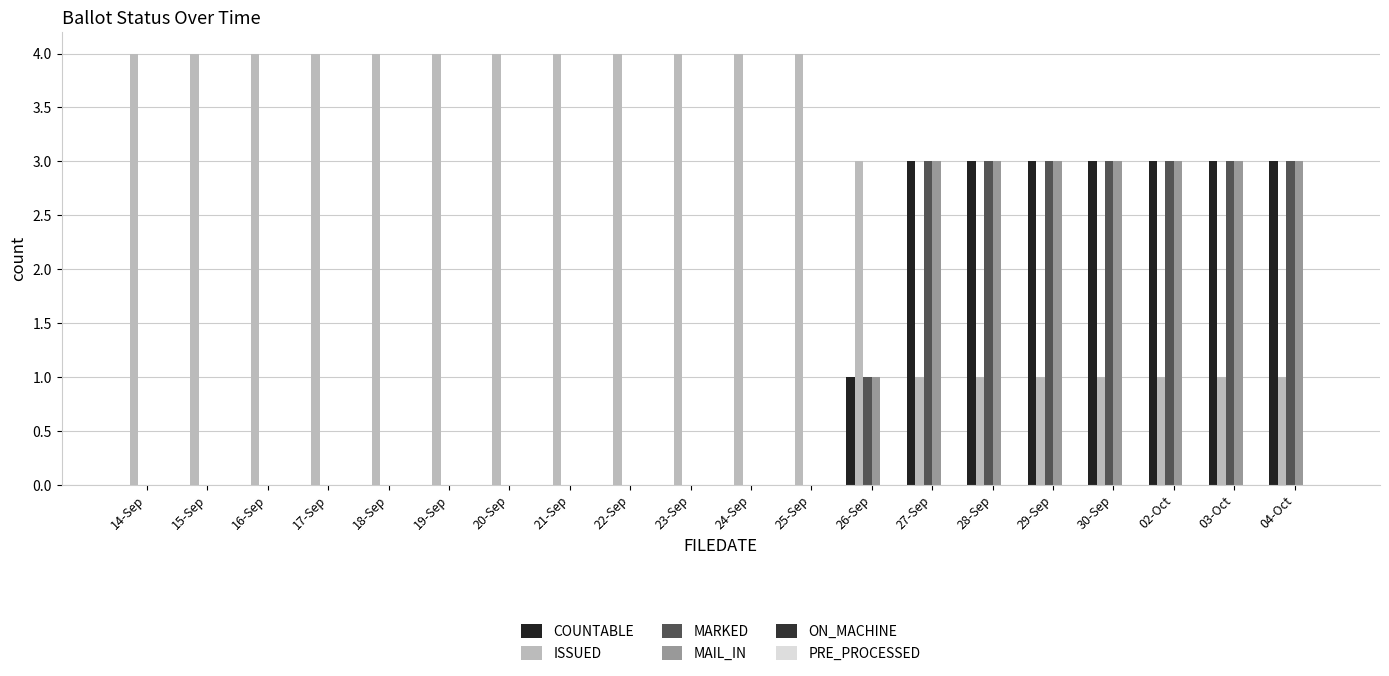

What is the label of the 9th bar from the left?

22-Sep